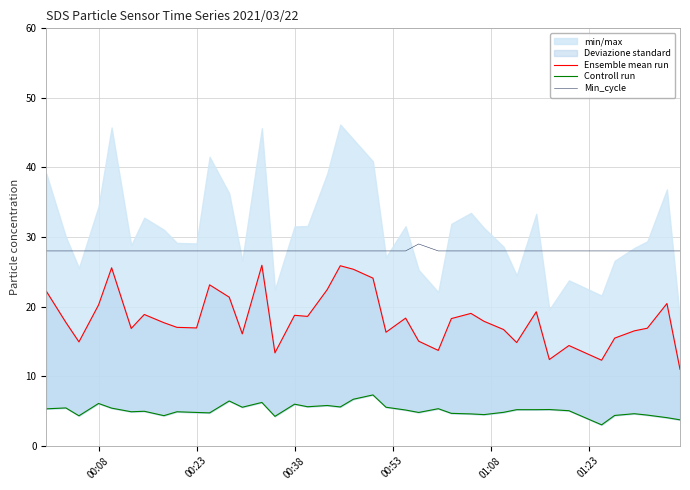

True or false: Controll run has more than 2 interior local peaks.

True